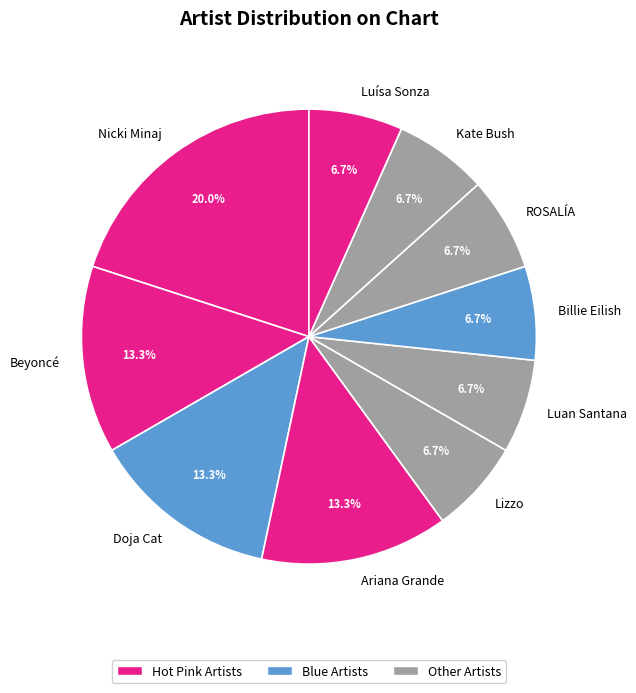

Does any single category account for the majority?

No